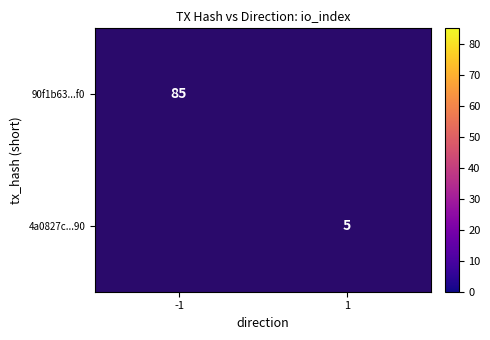

What is the minimum value shown in the chart?

5.0